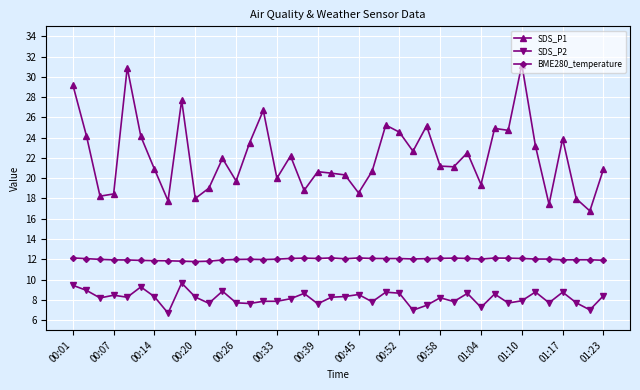

At how many categories does at least one series exceed 11?

40